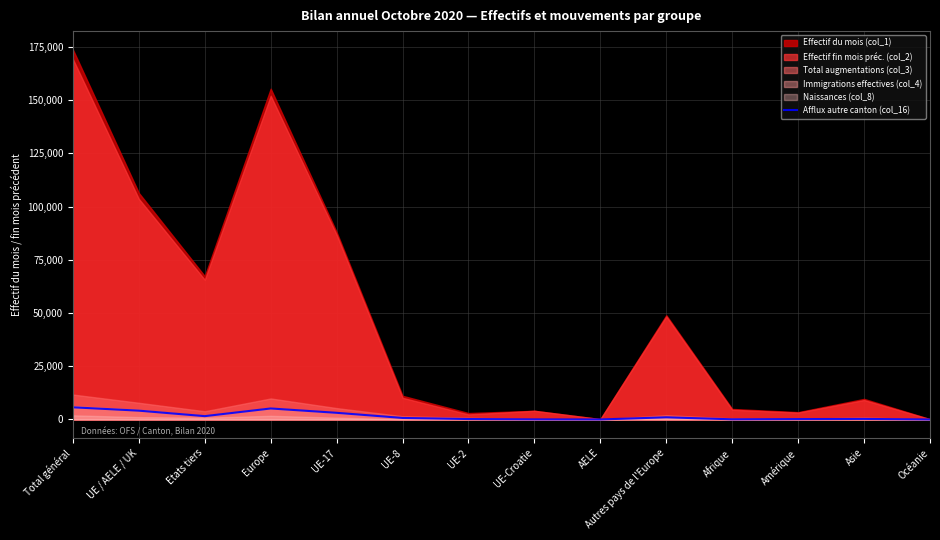

True or false: Afflux autre canton (col_16) has a value of 5178 at Europe.

True